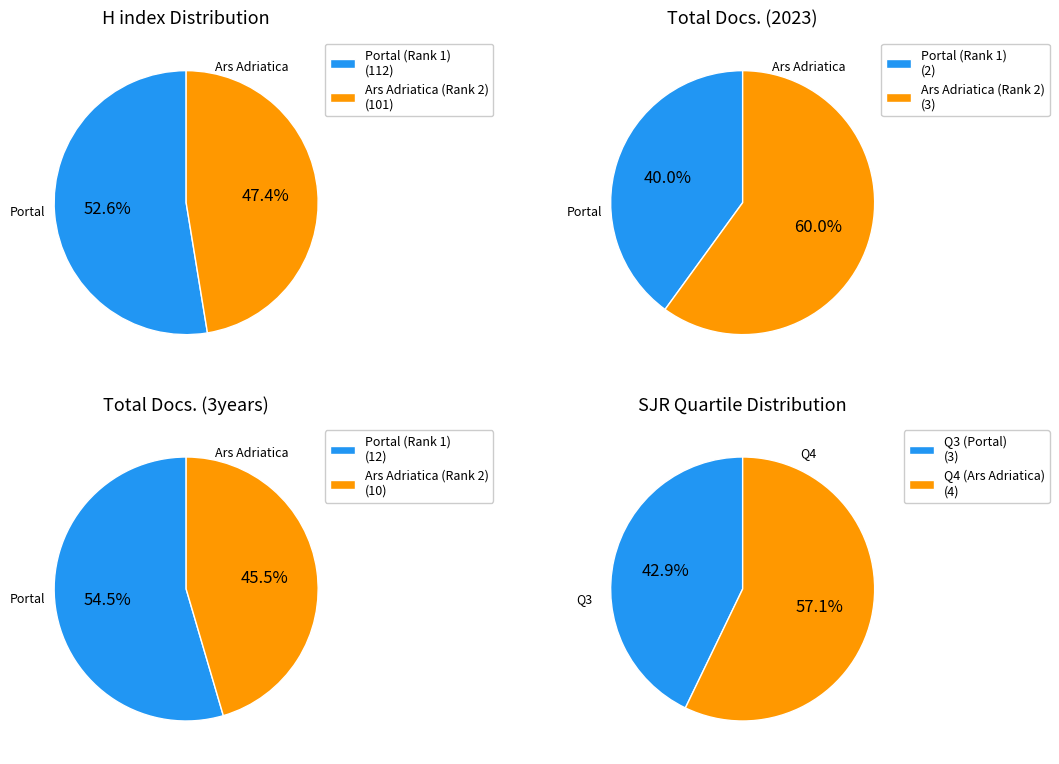

What is the difference between the highest and lowest values at Ars Adriatica (Rank 2)?

98